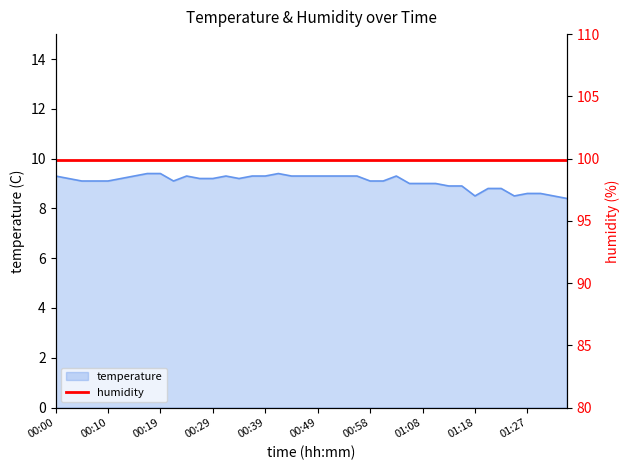

Does the chart have visible grid lines?

No